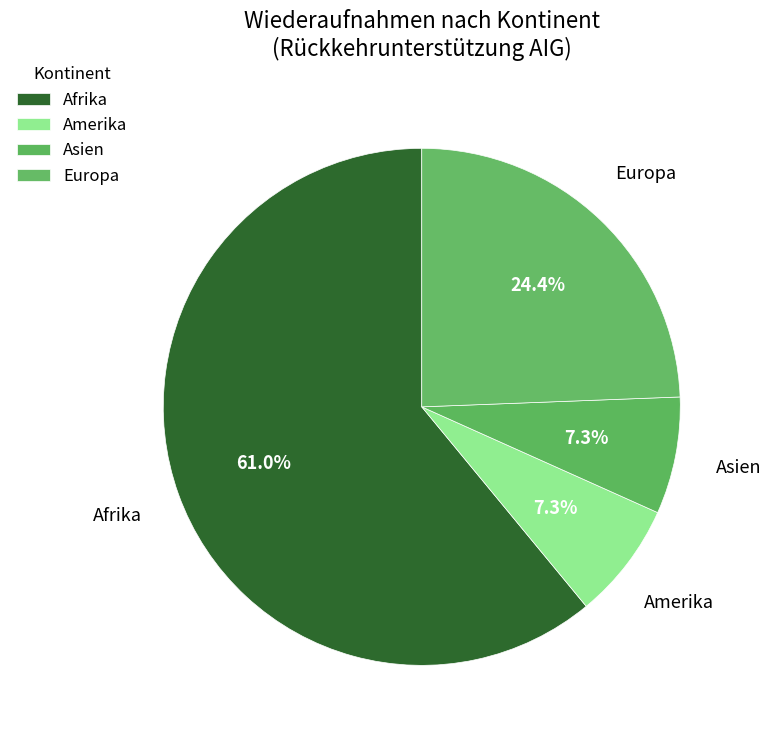

What percentage do Amerika and Afrika together represent?

68.3%